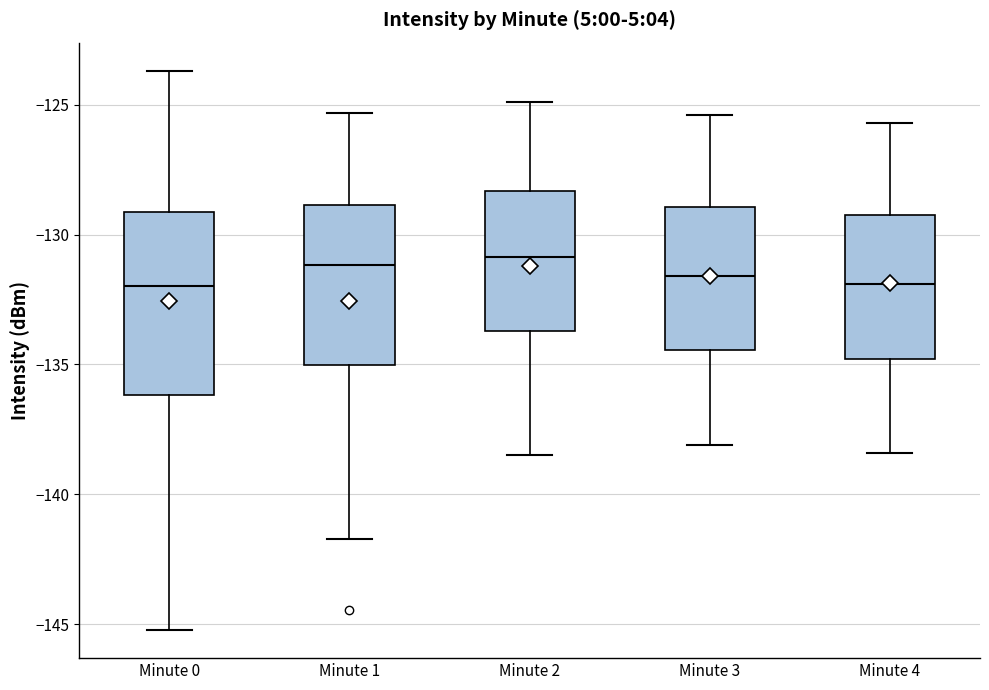

Reading left to right, transcribe this box plot: for each box, give where its median line is, the range the box spans, and where its two whiskers end, as read against the y-axis. The values are not printed on the chart, so give them approximately, as read against the axis.

Minute 0: median -132.0, box -136.0 to -129.0, whiskers -145.0 to -123.5
Minute 1: median -131.0, box -135.0 to -129.0, whiskers -141.5 to -125.5
Minute 2: median -131.0, box -133.5 to -128.5, whiskers -138.5 to -125.0
Minute 3: median -131.5, box -134.5 to -129.0, whiskers -138.0 to -125.5
Minute 4: median -132.0, box -135.0 to -129.0, whiskers -138.5 to -125.5